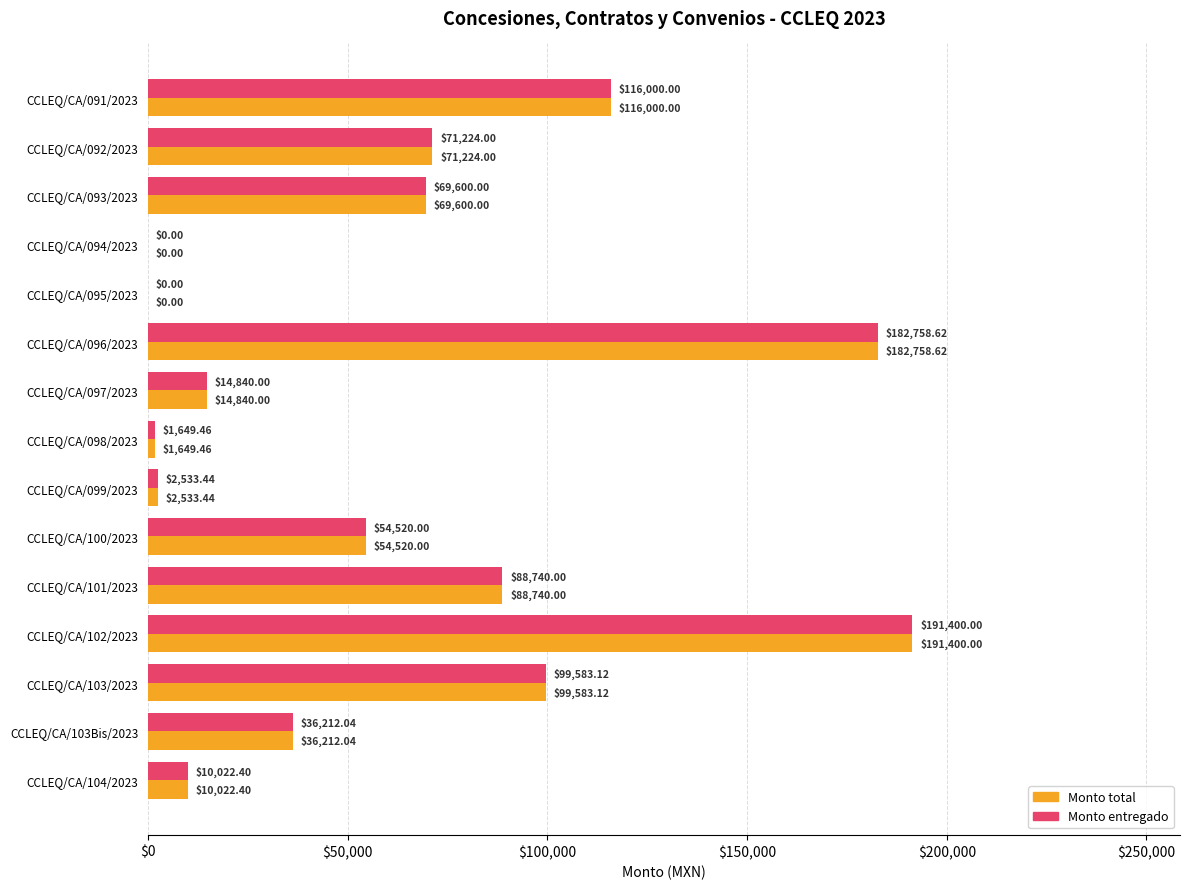

What is the sum of the Monto entregado values at CCLEQ/CA/102/2023 and CCLEQ/CA/104/2023?

201422.4